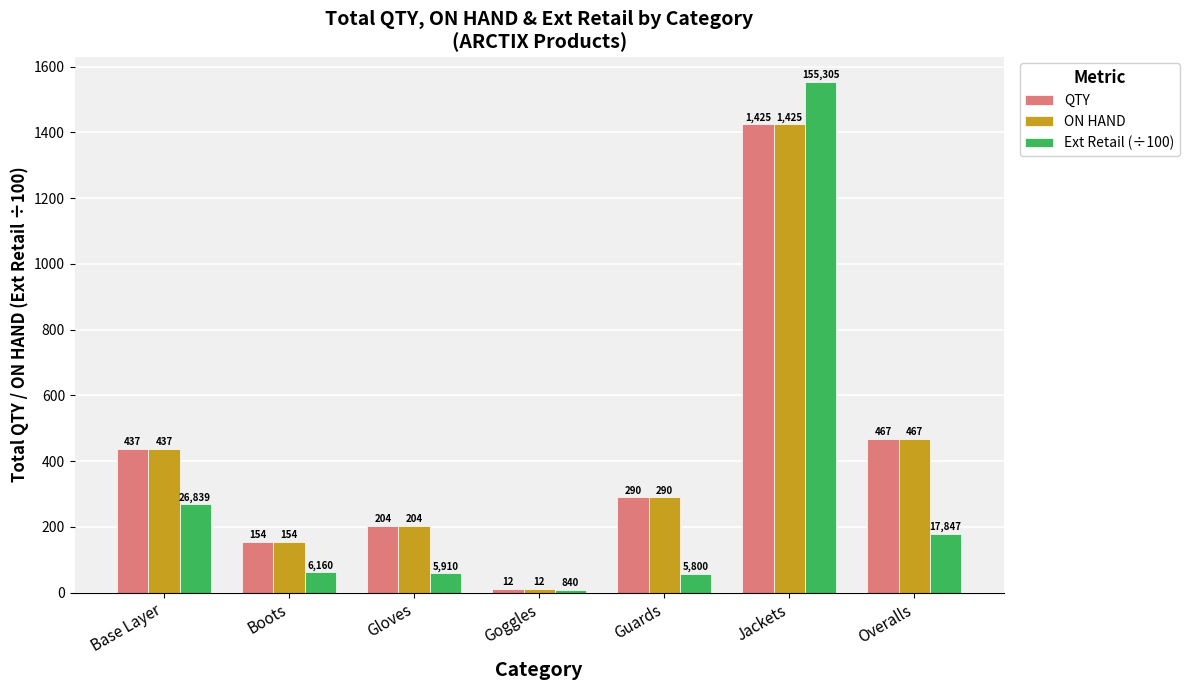

Is the value of Ext Retail (÷100) at Goggles greater than the value of QTY at Gloves?

No